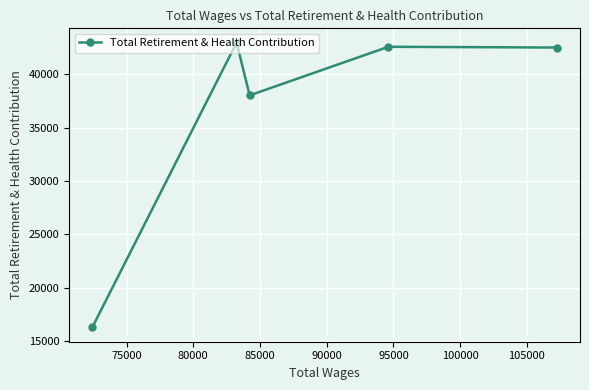

How many points are lower than both their immediate neighbors (excluding endpoints)?

1